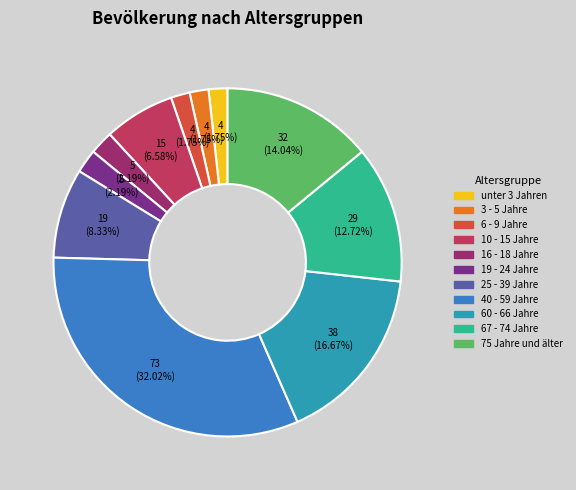

To the nearest percent, what portion does 75 Jahre und älter represent?

14%